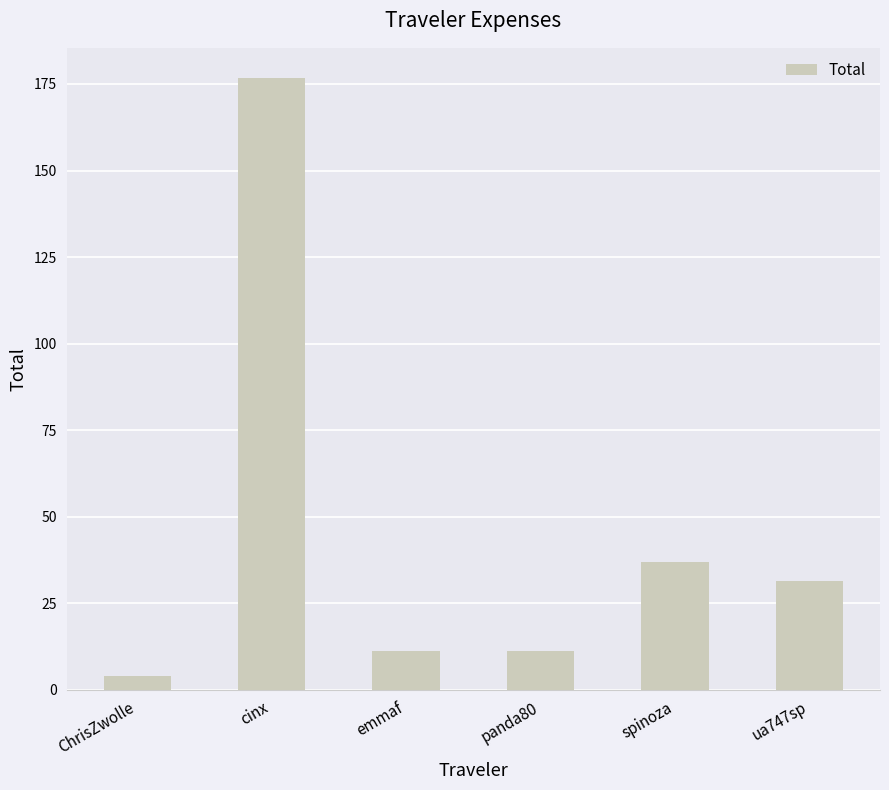

Where is the data nearest to the value 90?

spinoza